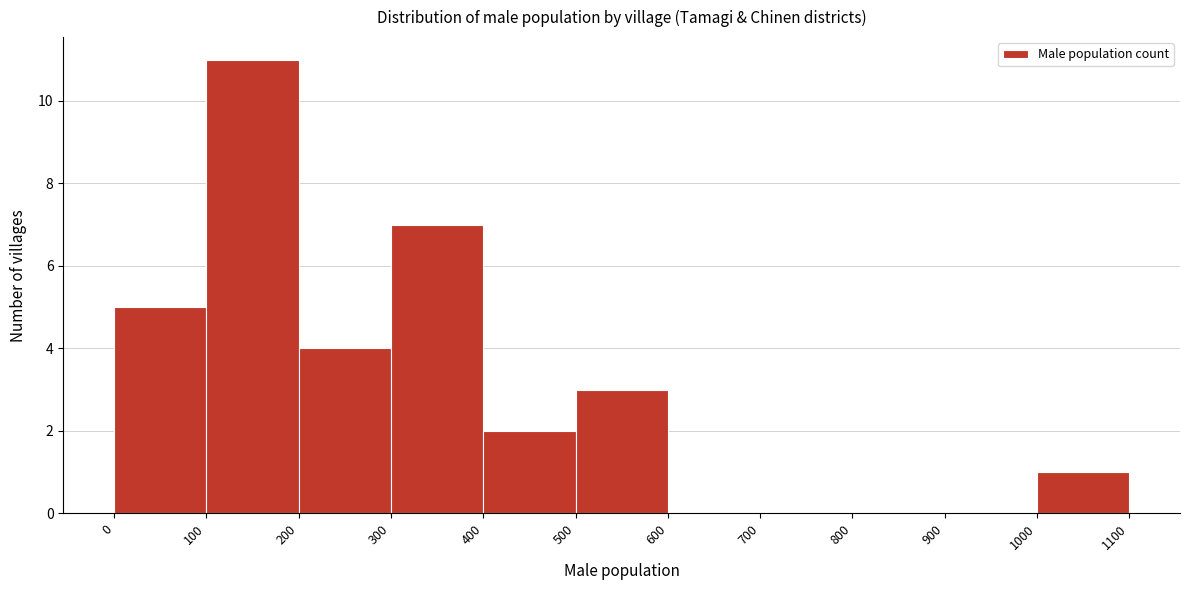

Reading left to right, transcribe this chart: for each bar, give the range it covers on the x-axis and its height. The values are not printed on the chart, so give them approximately, as read against the axis.

0 to 100: 5
100 to 200: 11
200 to 300: 4
300 to 400: 7
400 to 500: 2
500 to 600: 3
600 to 700: 0
700 to 800: 0
800 to 900: 0
900 to 1000: 0
1000 to 1100: 1